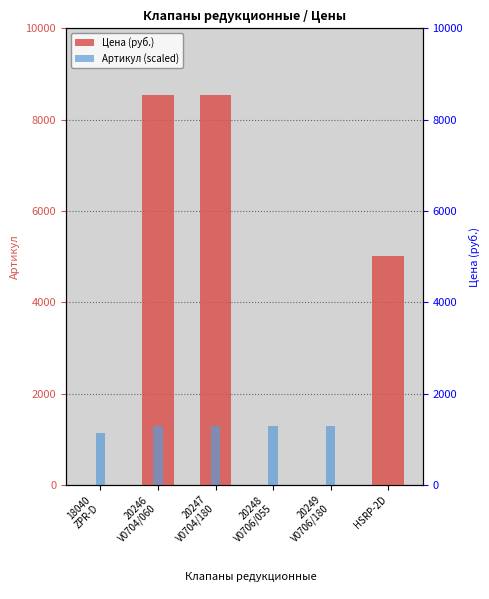

Between 20247
V0704/180 and HSRP-2D, which series saw the biggest shift?

Цена (руб.)